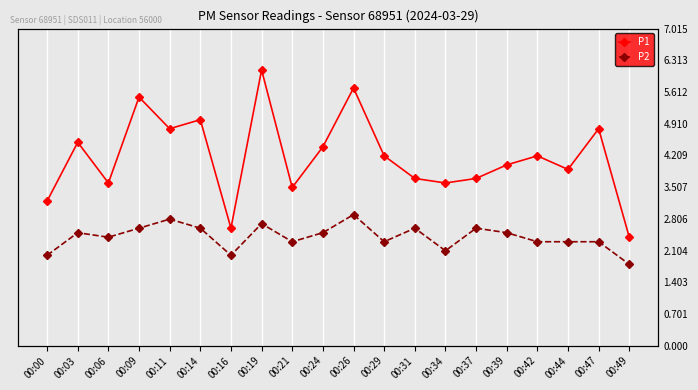

How many distinct data groups are displayed?

2